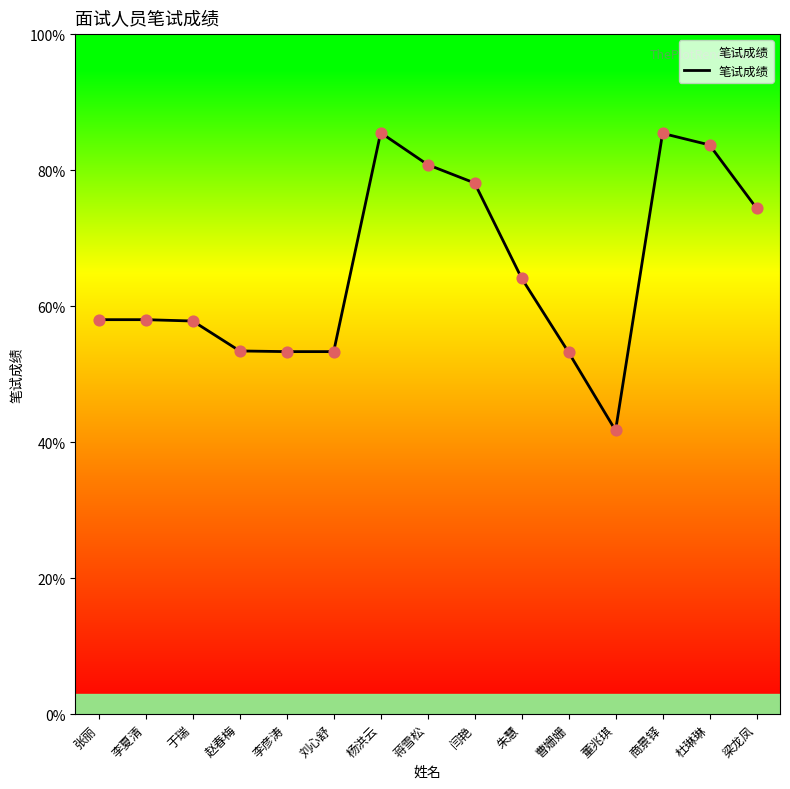

Between 梁龙凤 and 曹姗姗, which is larger?

梁龙凤